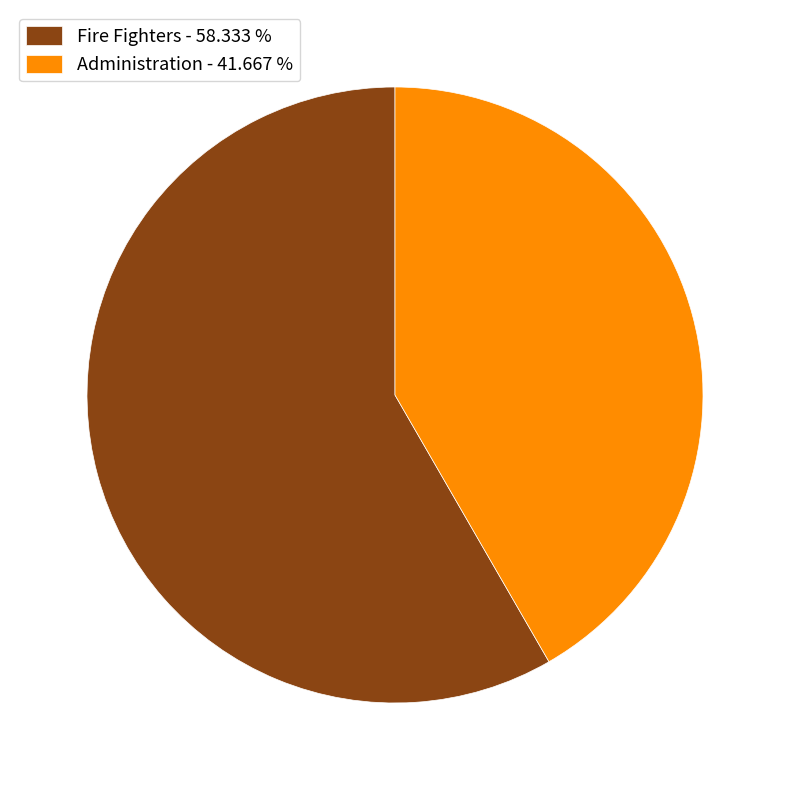

What is the ratio of the value at Administration to the value at Fire Fighters?

0.7